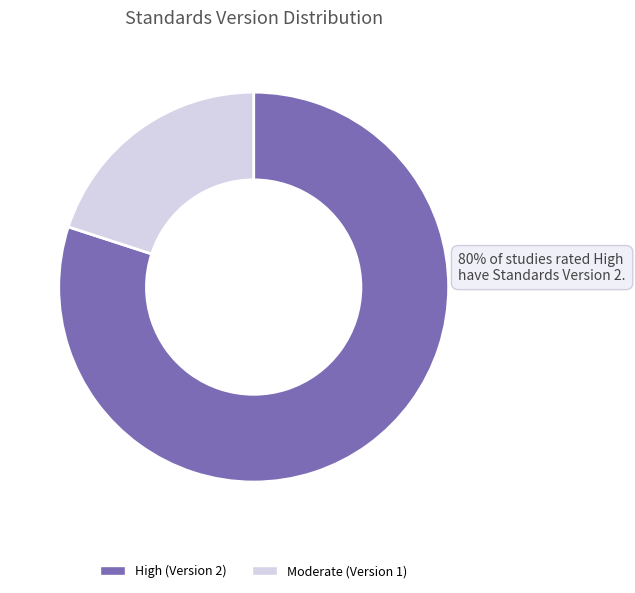

Does High (Version 2) account for over 50% of the chart?

Yes